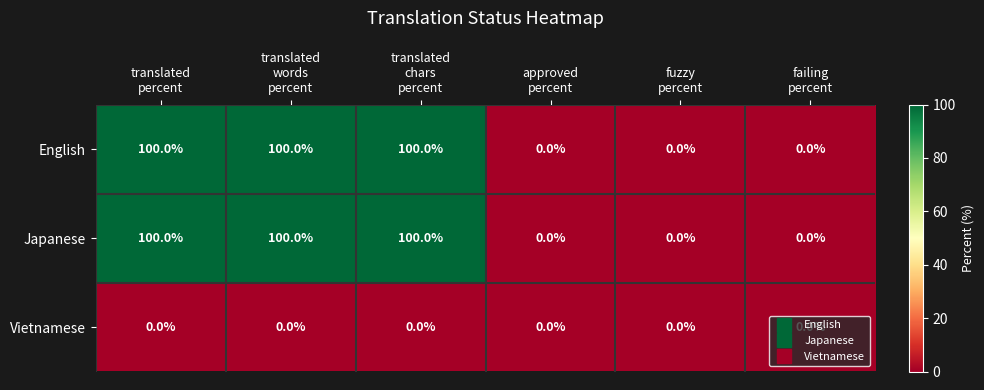

At how many categories does at least one series exceed 96?

3